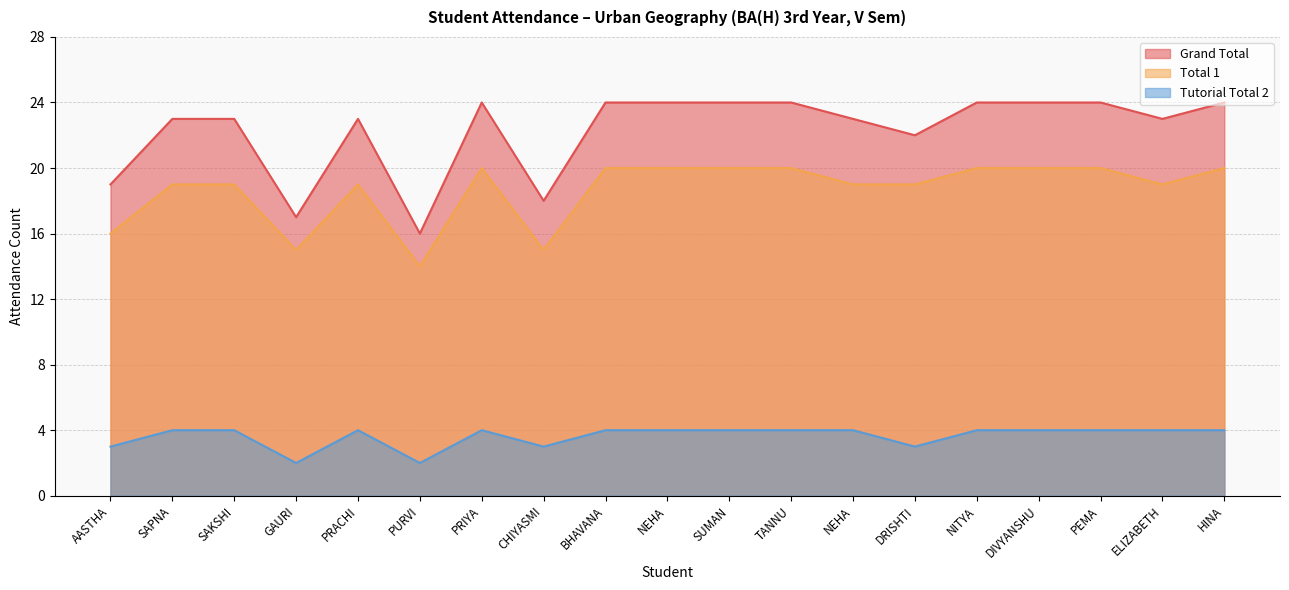

The Grand Total series shows 24 at HINA. True or false?

True